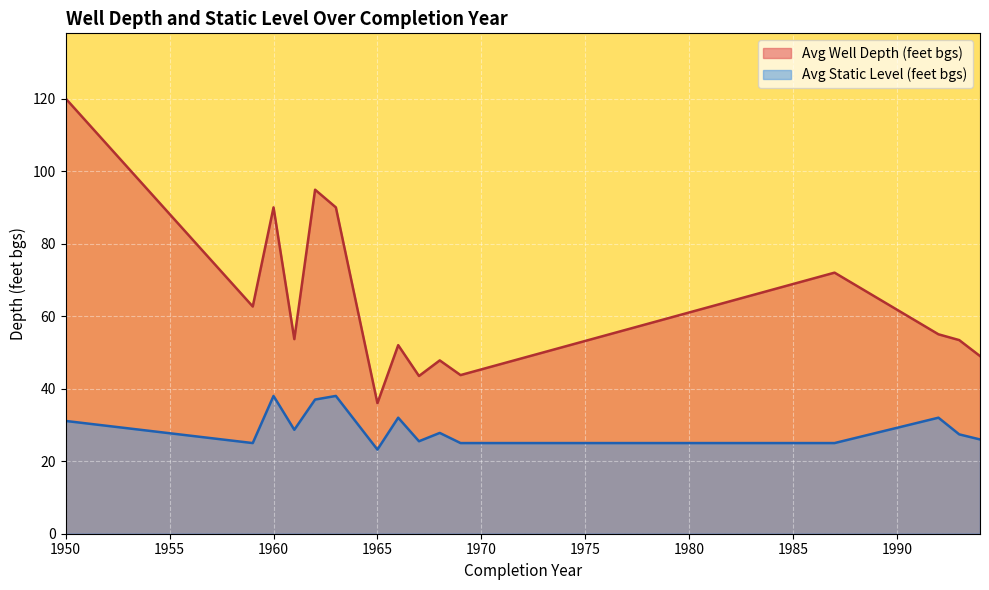

Does the chart display data point markers on the line(s)?

No